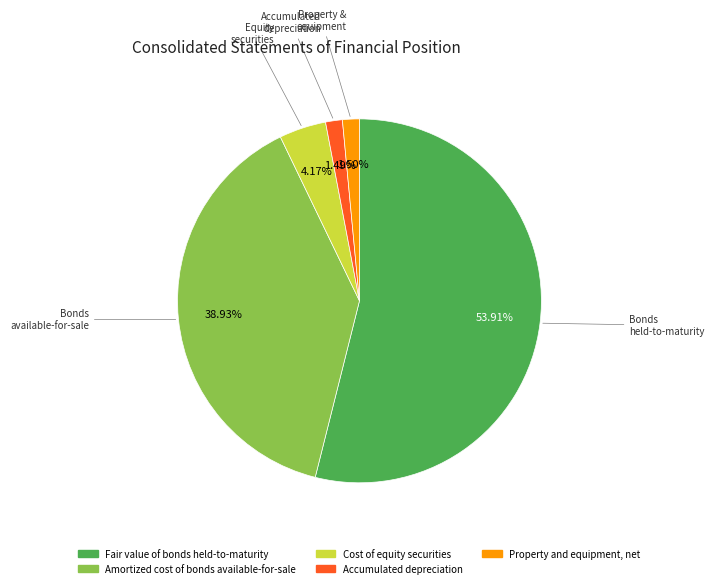

What percentage is NOT represented by Property and equipment, net?

98.5%